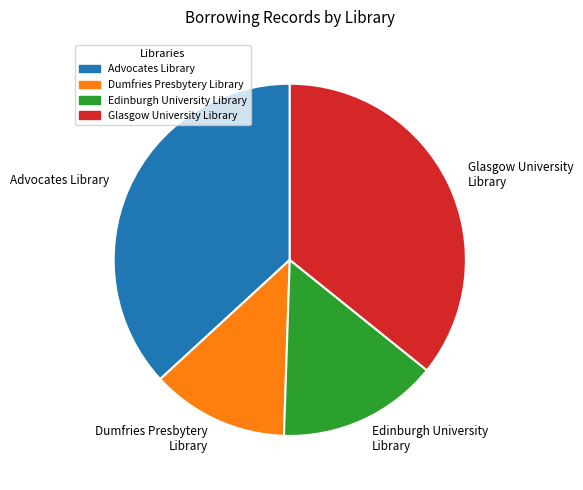

The Edinburgh University Library slice represents 15% of the pie. True or false?

True